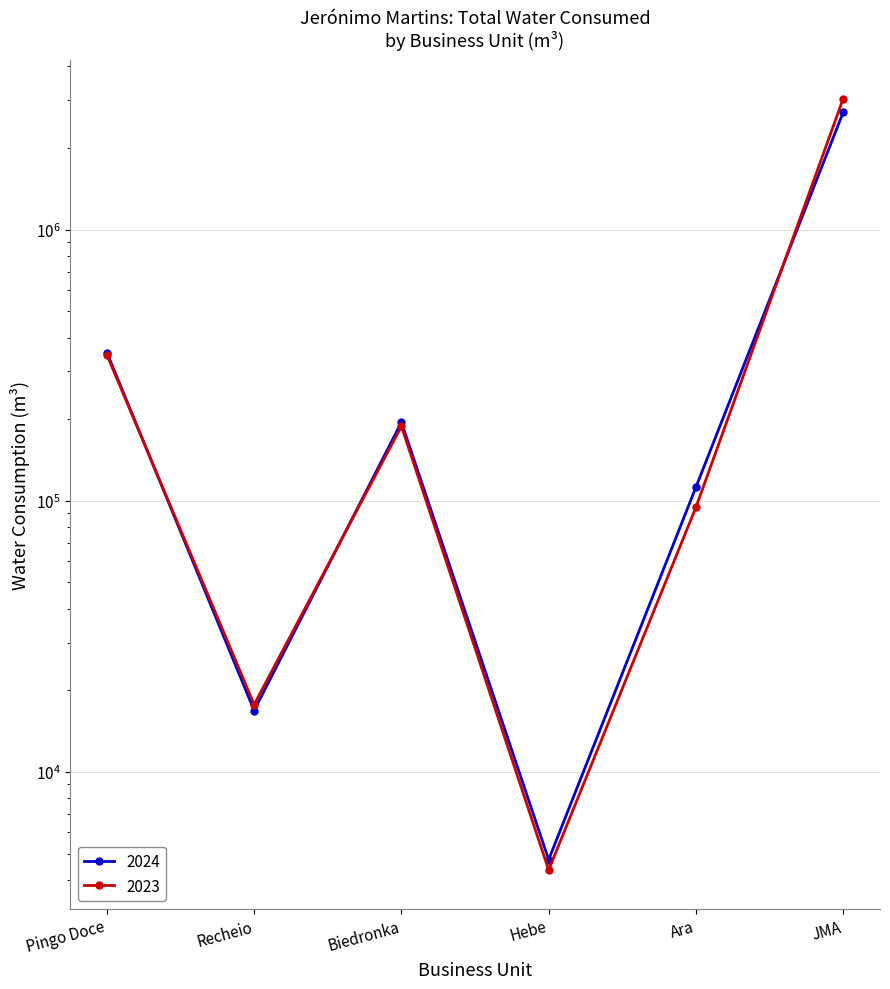

Does the chart display data point markers on the line(s)?

Yes